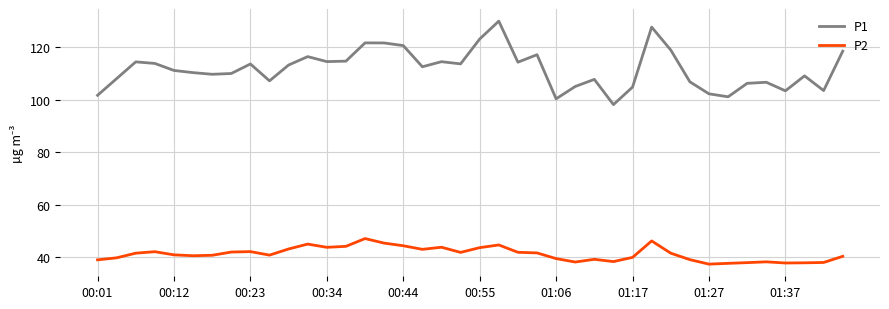

Which series has the largest range (max minus min)?

P1